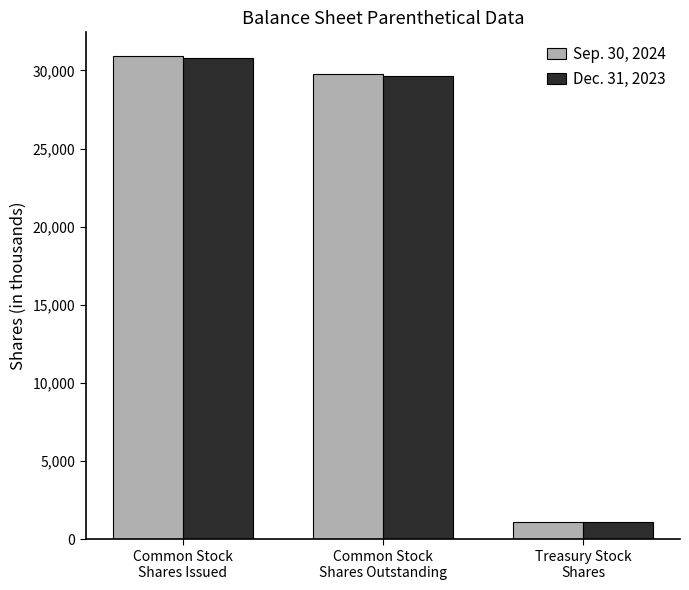

The Sep. 30, 2024 series shows 29789.5 at Common Stock
Shares Outstanding. True or false?

True